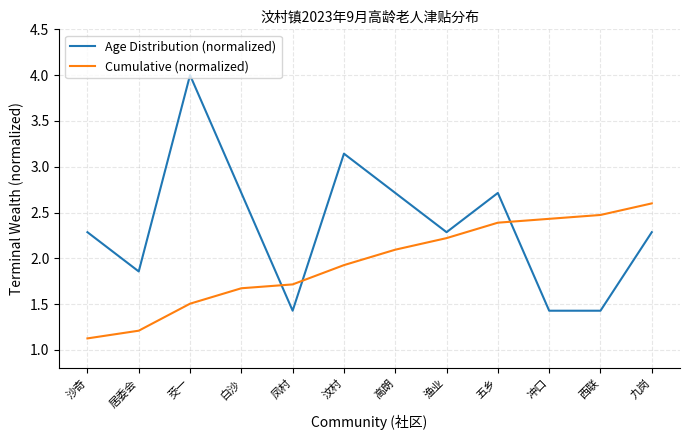

What is the difference between the maximum and minimum values in the Age Distribution (normalized) series?

2.6